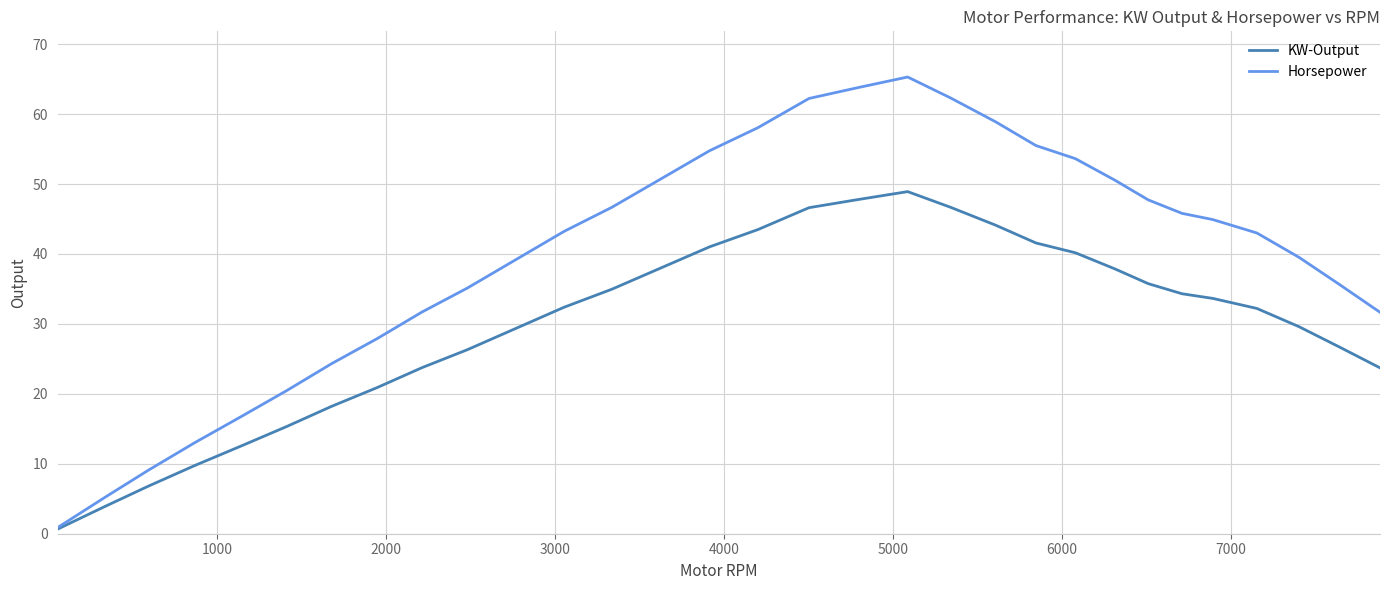

In Horsepower, how many points are higher than both neighbors (excluding endpoints)?

1